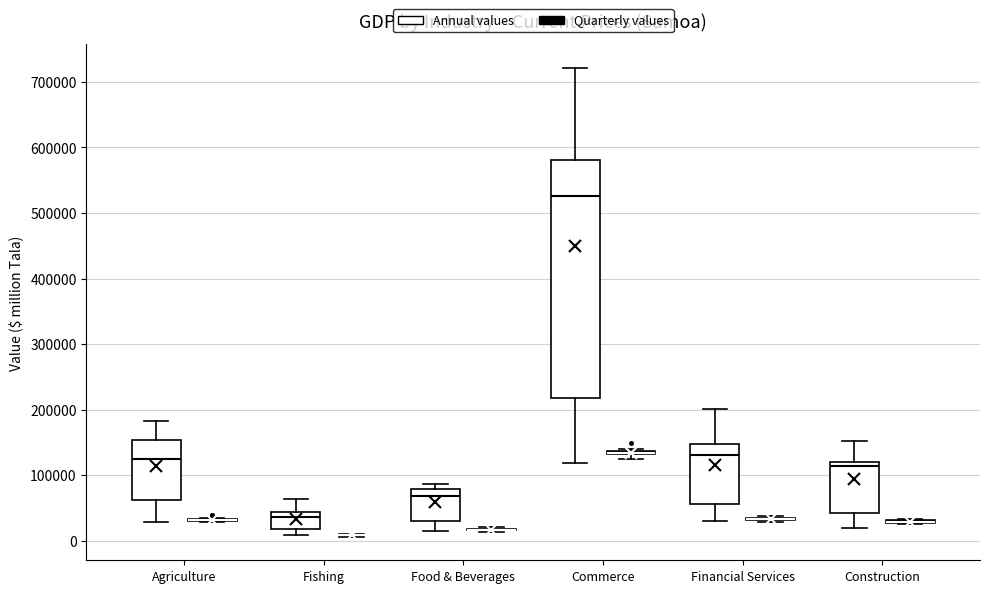

Comparing the boxes themselves (not the whiskers), which one is the tallest?

Commerce (Annual values)